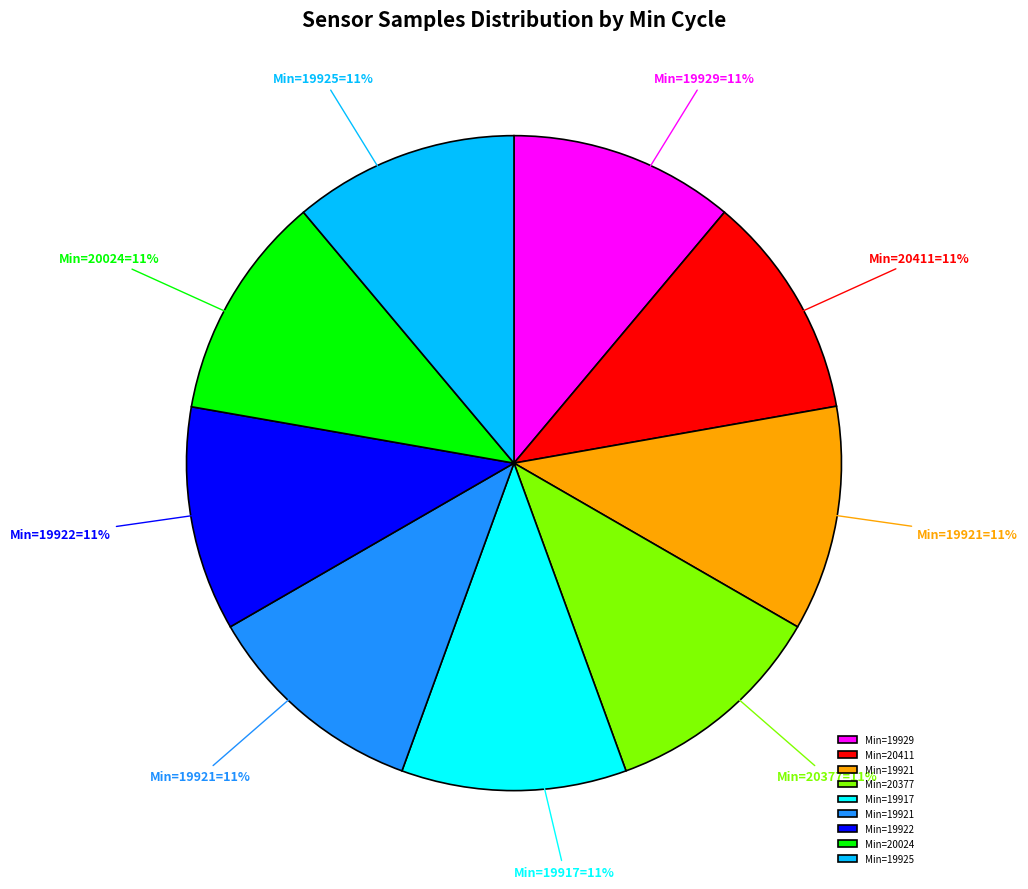

How many slices are in this pie chart?

9